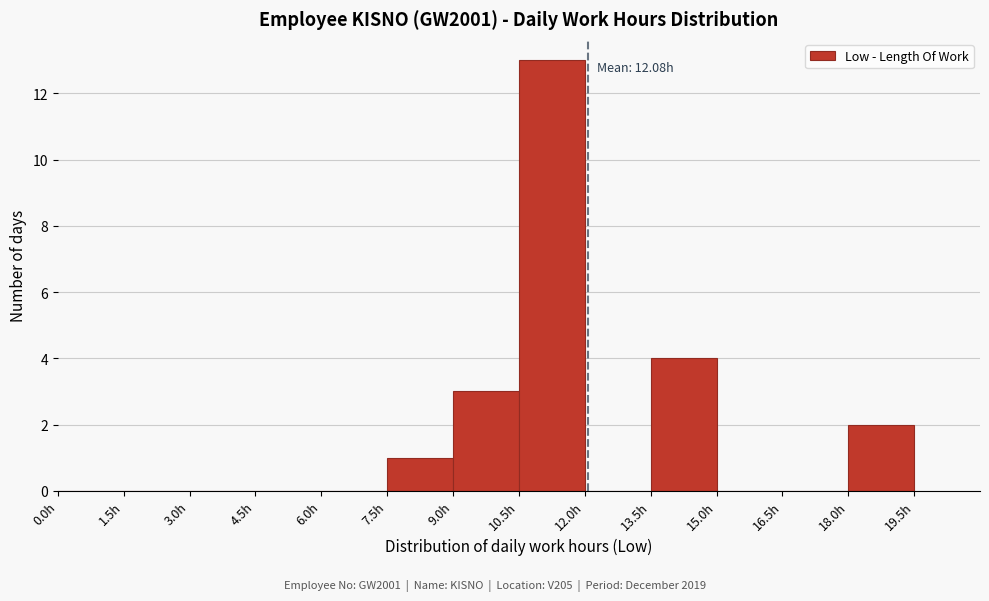

Over which range of the x-axis is the bar tallest?

10.5 to 12.0